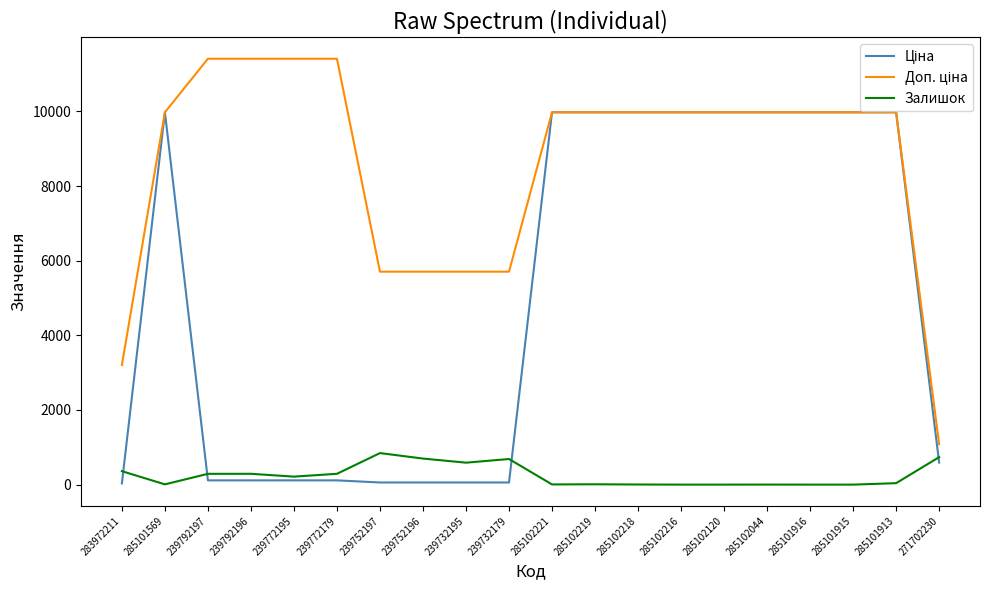

What is the difference between the highest and lowest values at 285101915?

9975.0